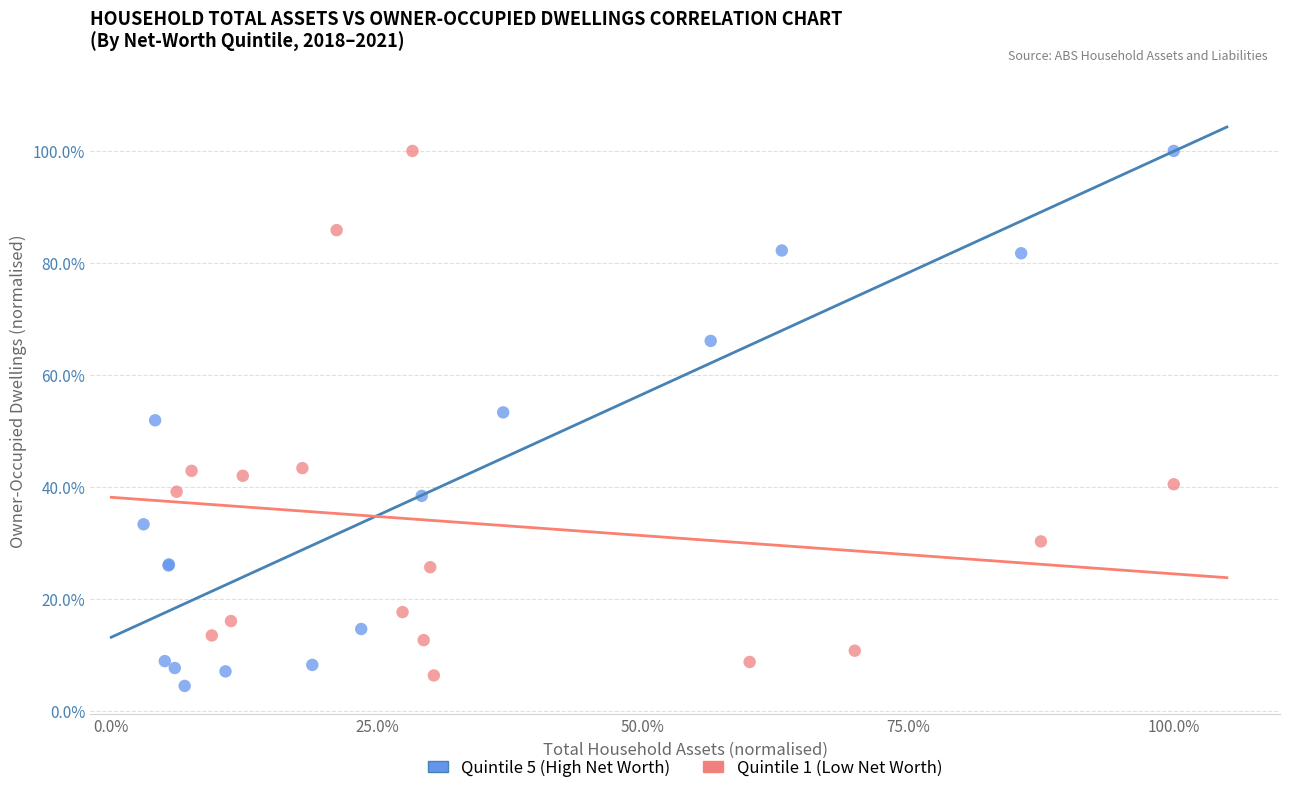

Which series reaches the minimum Y coordinate?

Quintile 5 (High Net Worth)